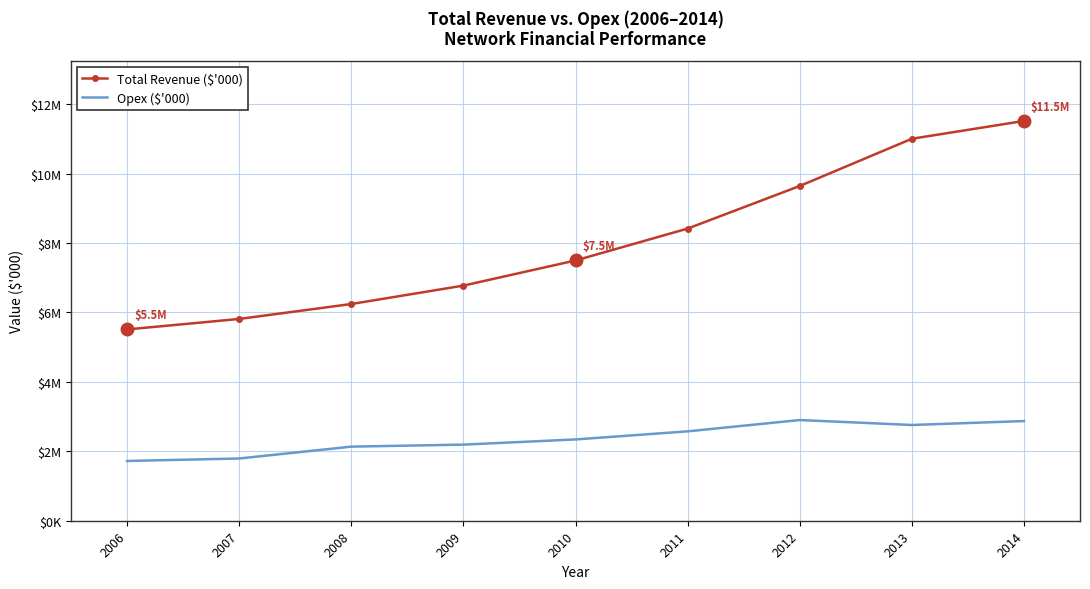

True or false: Opex ($'000) and Total Revenue ($'000) intersect in this chart.

False